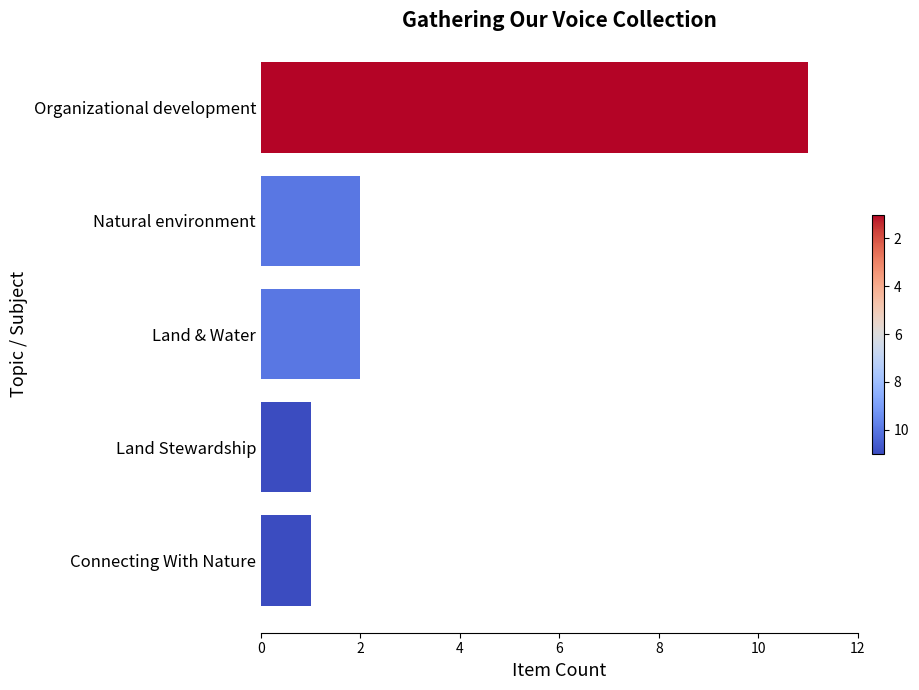

What is the average value?

3